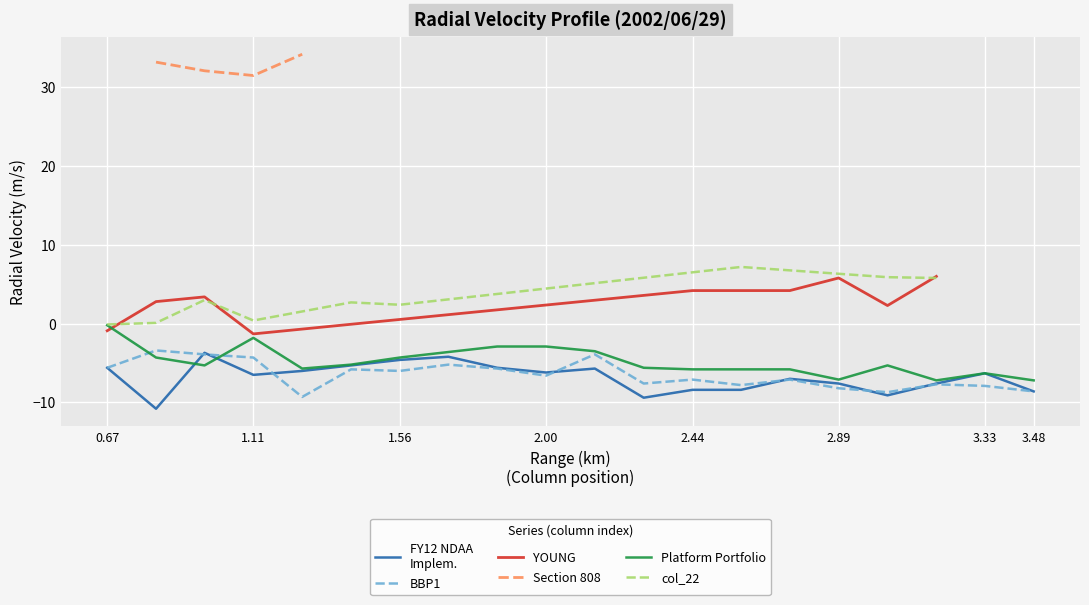

How many values in the col_4 (1.262) series exceed -6?

8